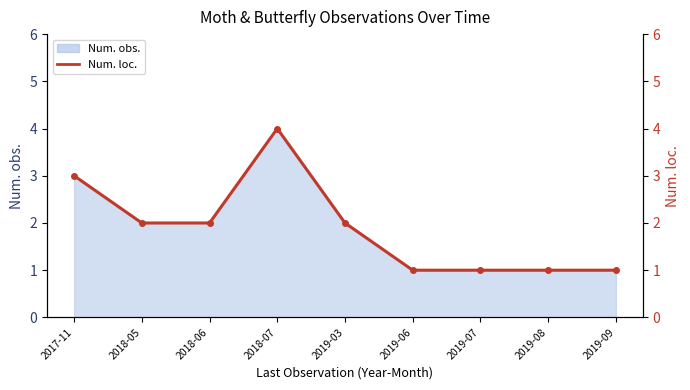

What is the sum of the values at 2019-06 and 2019-03?

3